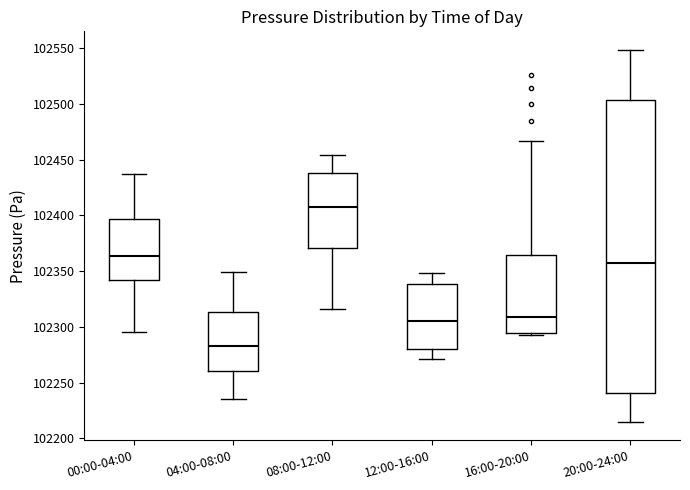

Reading left to right, transcribe this box plot: for each box, give where its median line is, the range the box spans, and where its two whiskers end, as read against the y-axis. The values are not printed on the chart, so give them approximately, as read against the axis.

00:00-04:00: median 102365, box 102340 to 102395, whiskers 102295 to 102435
04:00-08:00: median 102280, box 102260 to 102315, whiskers 102235 to 102350
08:00-12:00: median 102410, box 102370 to 102440, whiskers 102315 to 102455
12:00-16:00: median 102305, box 102280 to 102340, whiskers 102270 to 102350
16:00-20:00: median 102310, box 102295 to 102365, whiskers 102295 (just below the box's lower edge) to 102465
20:00-24:00: median 102355, box 102240 to 102505, whiskers 102215 to 102550